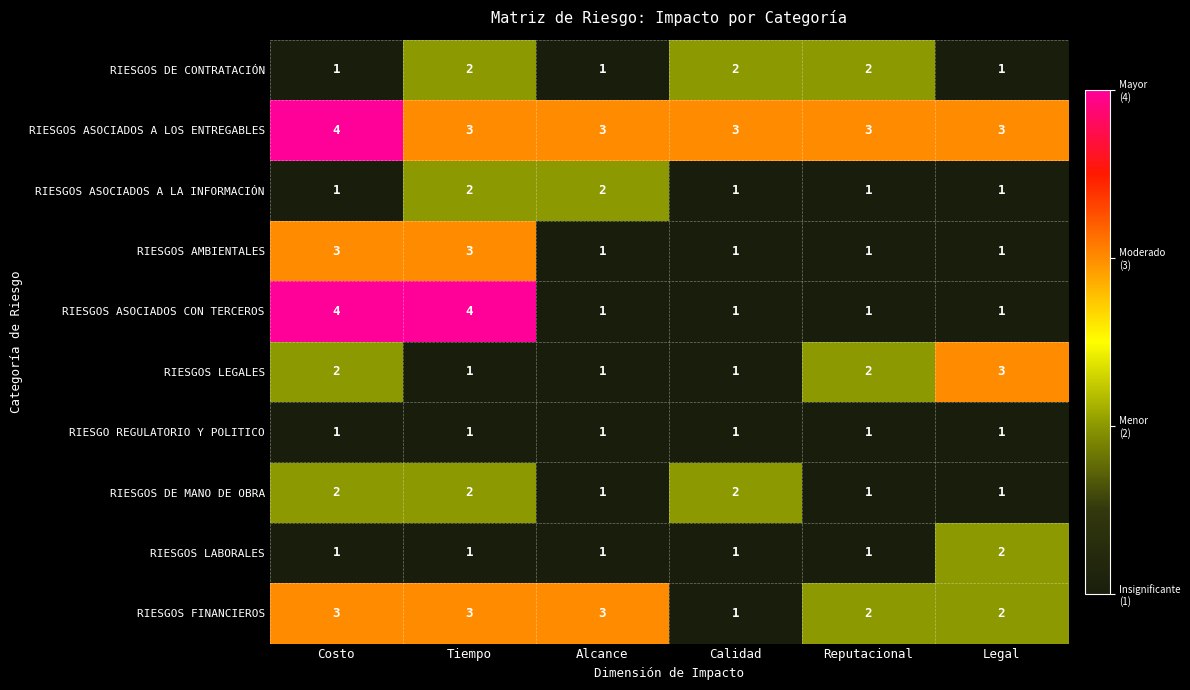

How many data points in RIESGOS ASOCIADOS A LOS ENTREGABLES are above 3?

1